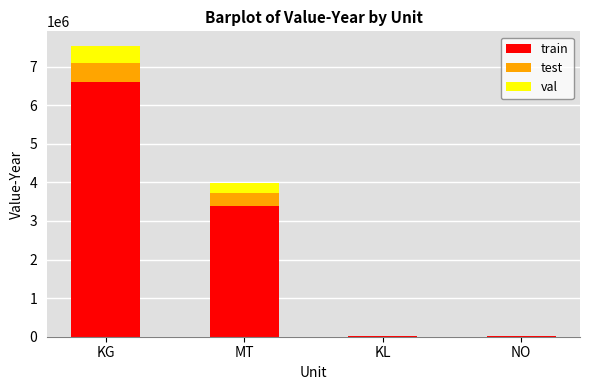

What is the total value across all series at KG?

7536076